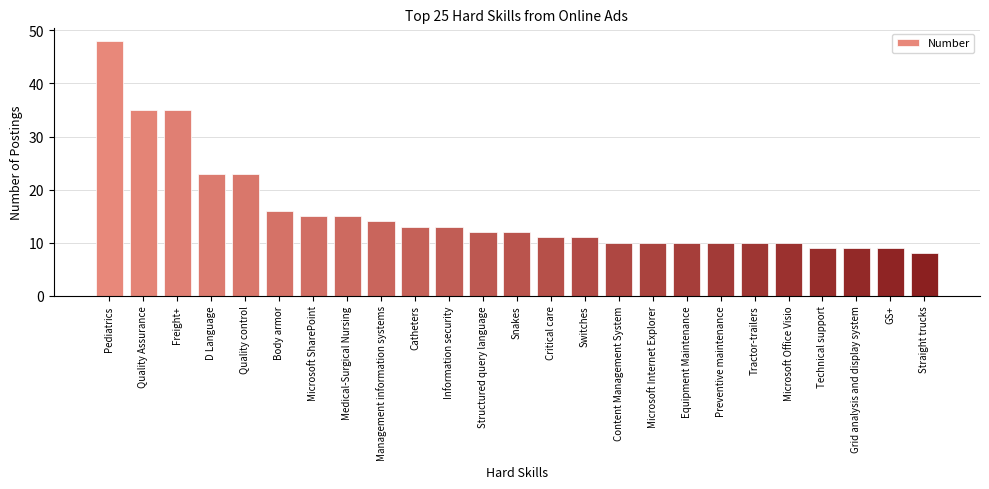

At which category does the chart reach its minimum across all series?

Straight trucks